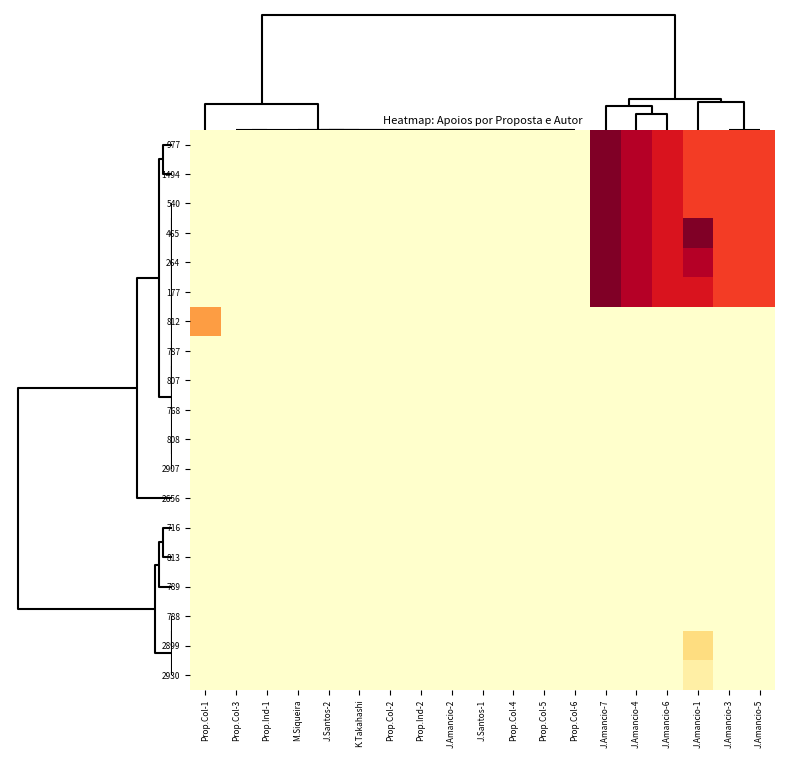

Between J.Amancio-1 and Prop.Col-3, which is larger?

J.Amancio-1